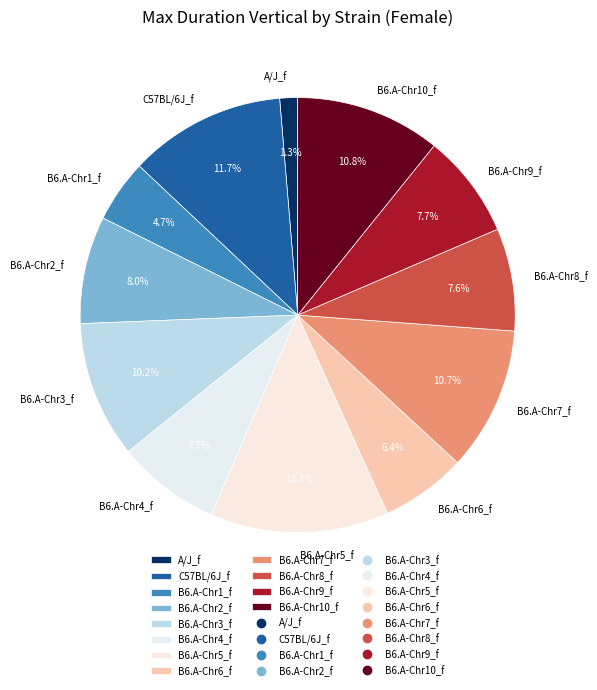

To the nearest percent, what is the difference between the A/J_f and C57BL/6J_f slice percentages?

10%